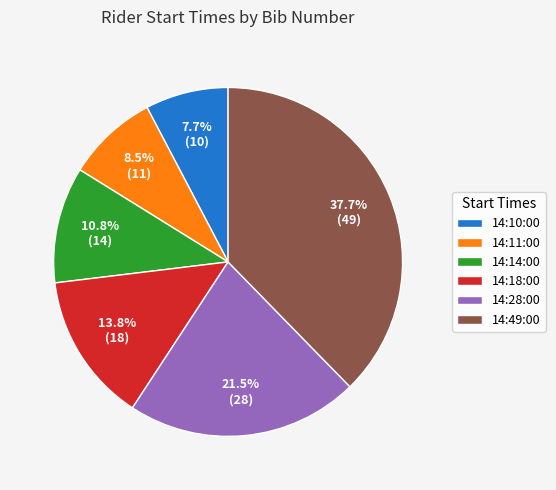

To the nearest percent, what is the difference between the 14:14:00 and 14:49:00 slice percentages?

27%